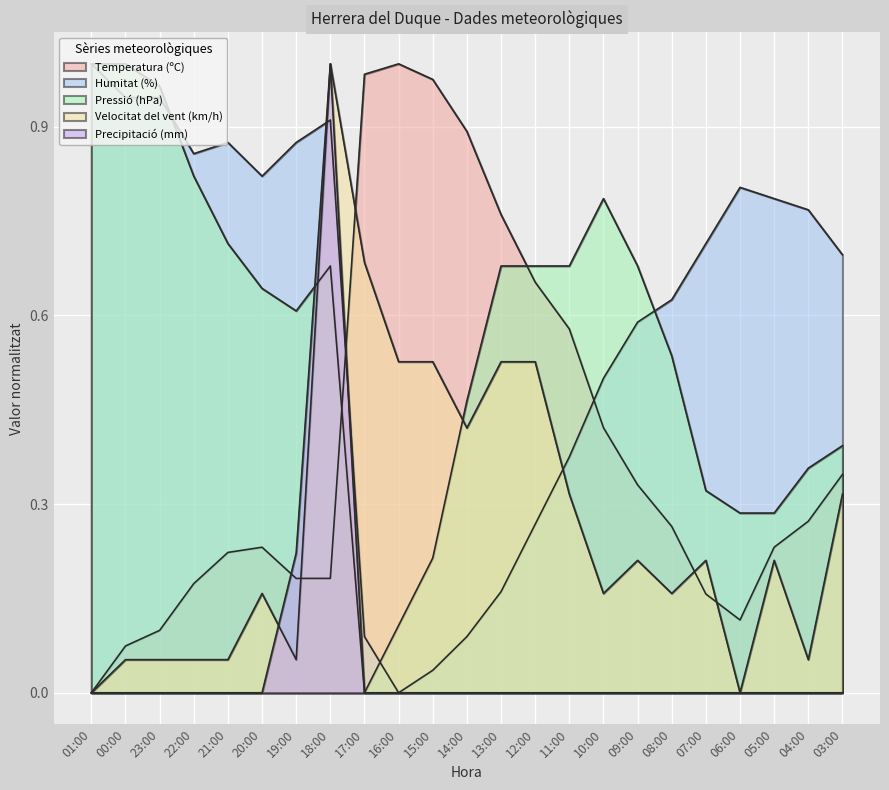

At which category does Pressió (hPa) reach its first local valley?

19:00